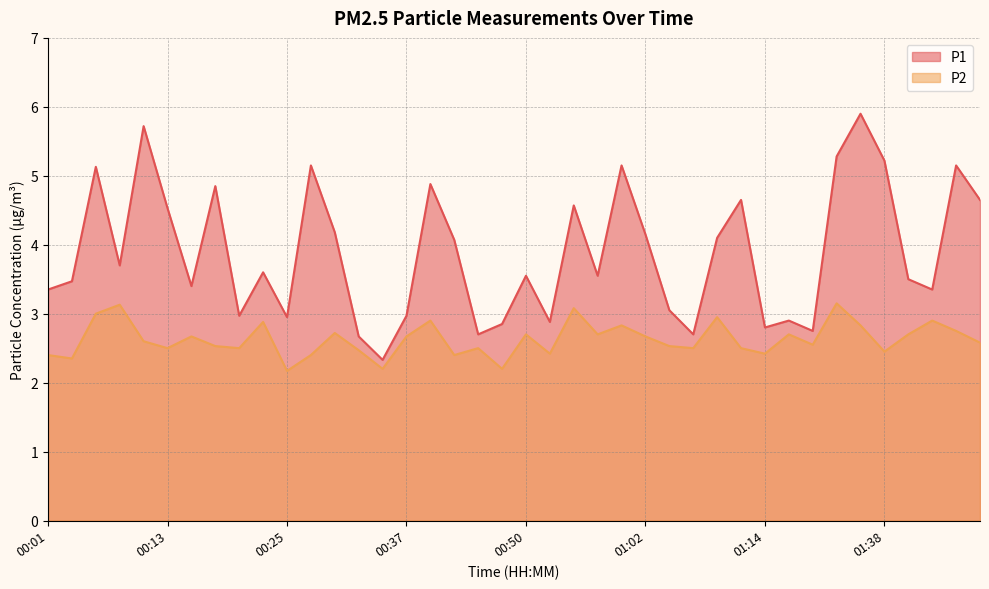

What is the spread (max minus min) of values at 01:17?

0.2